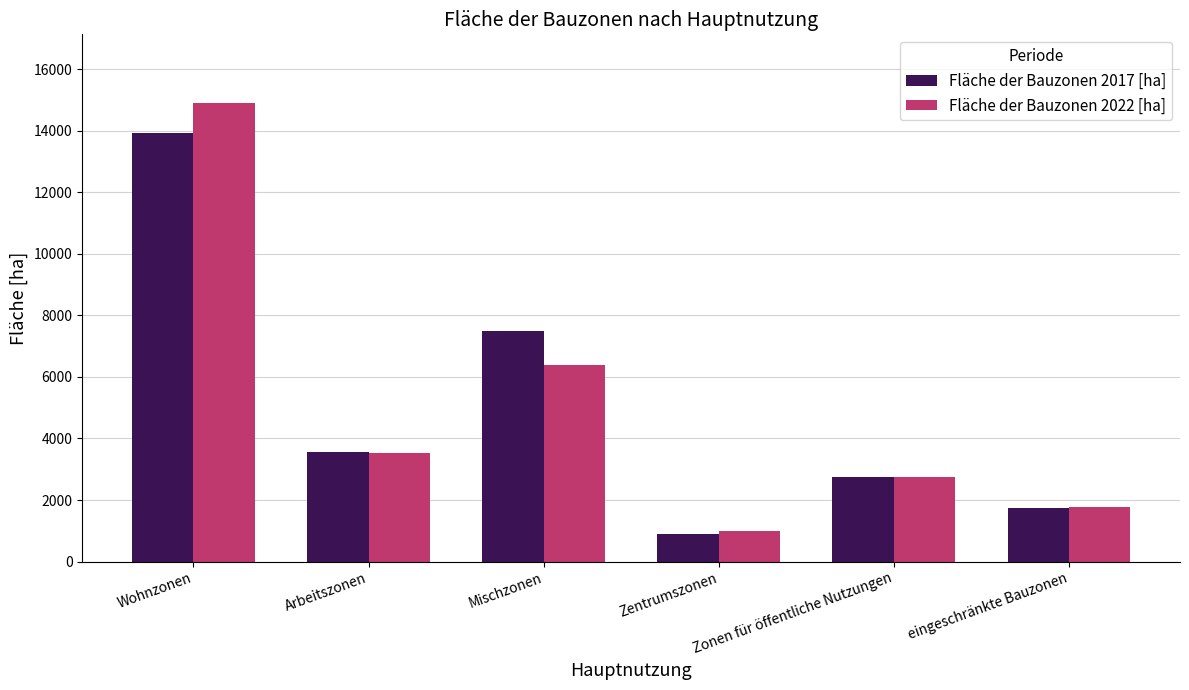

Which series has the widest spread of values?

Fläche der Bauzonen 2022 [ha]